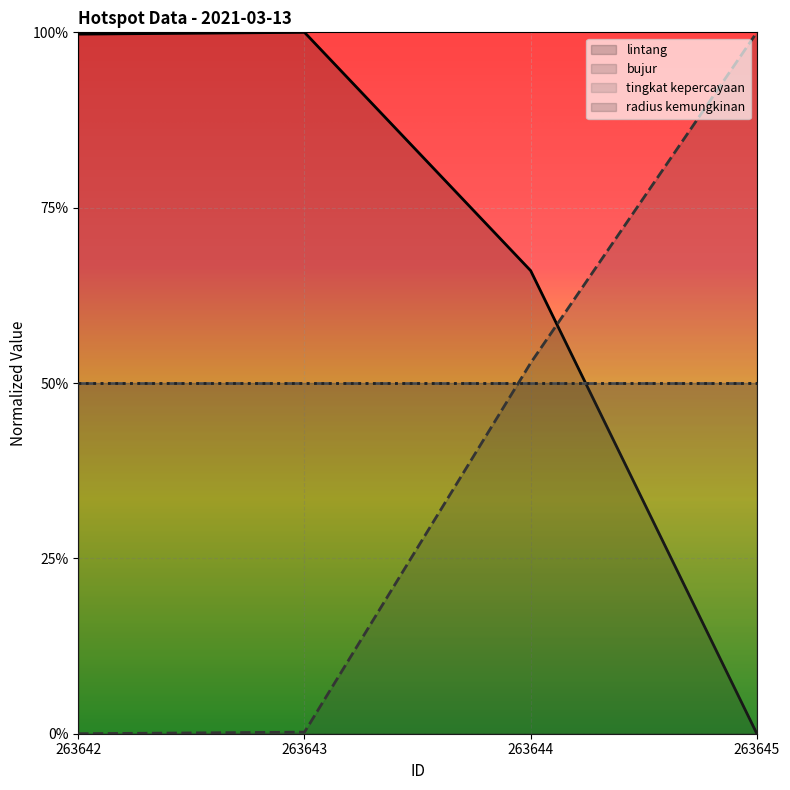

Count the number of categories in the chart.

4